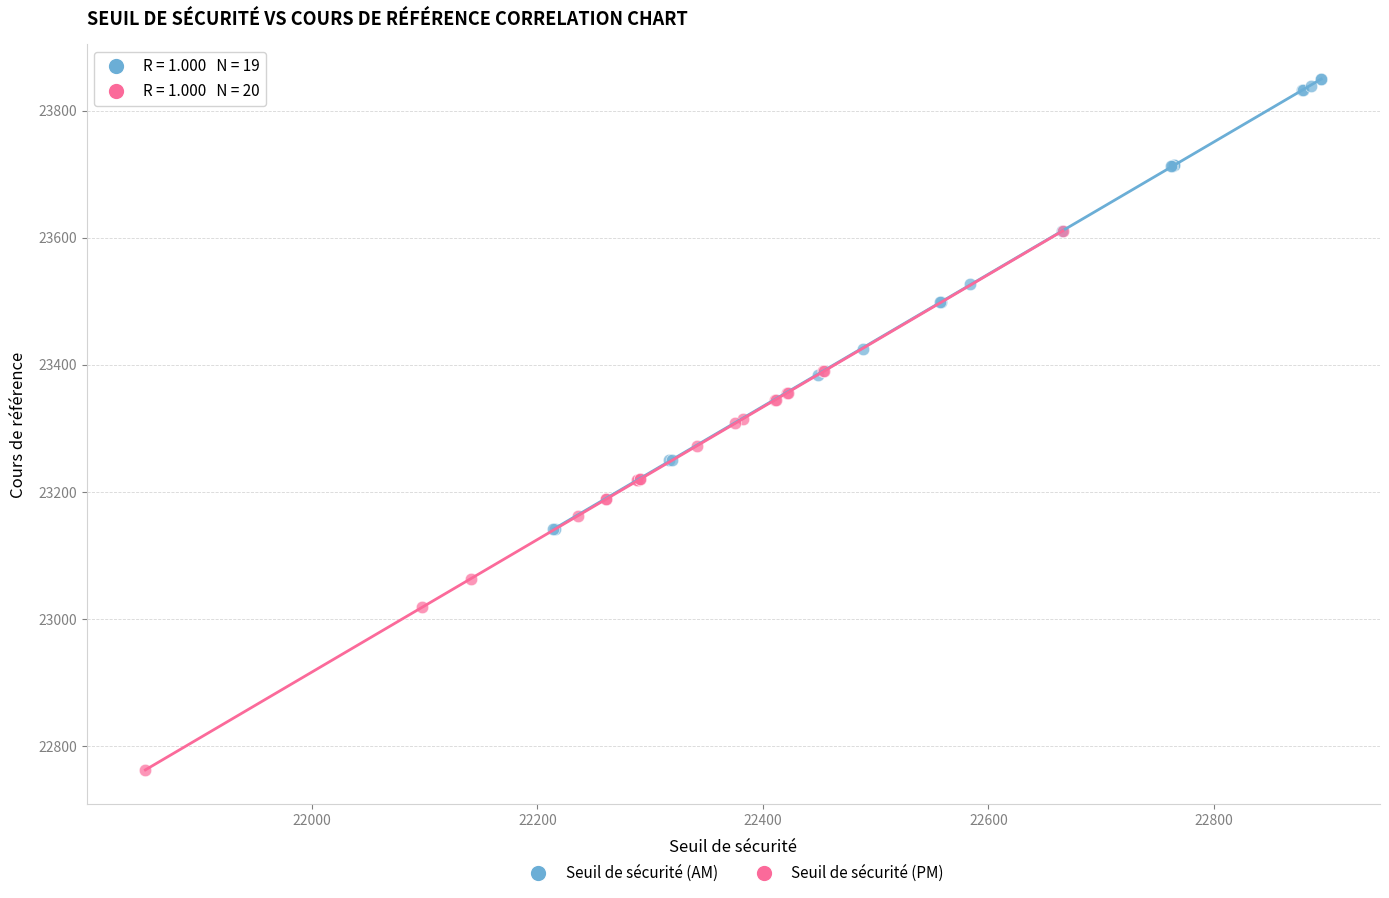

Which series contains the lowest Y value?

Seuil de sécurité (PM)